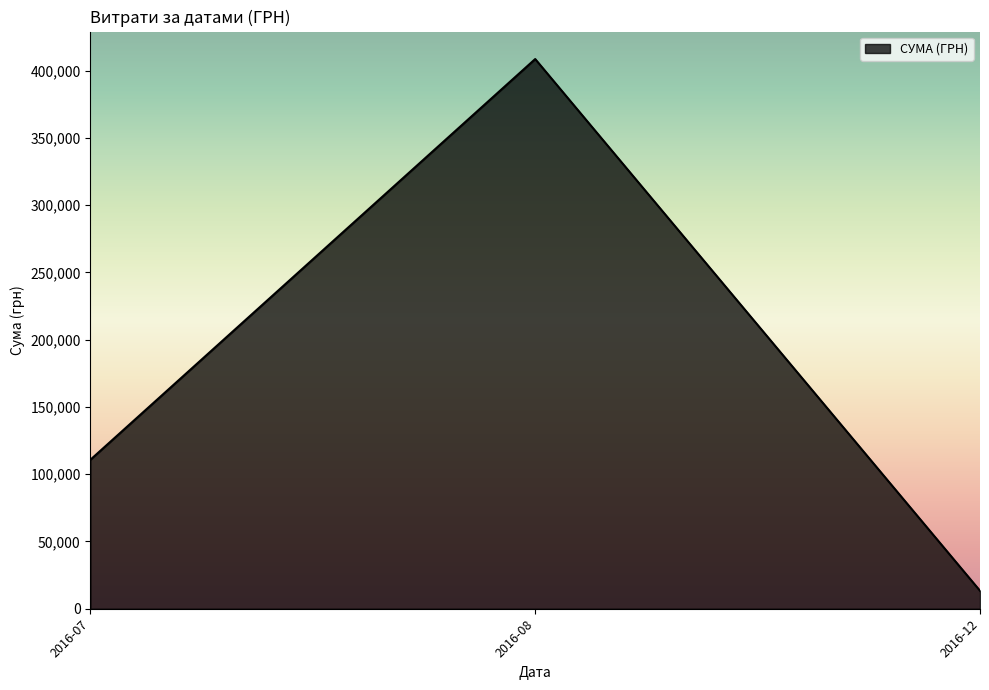

How many lines are shown in the chart?

1